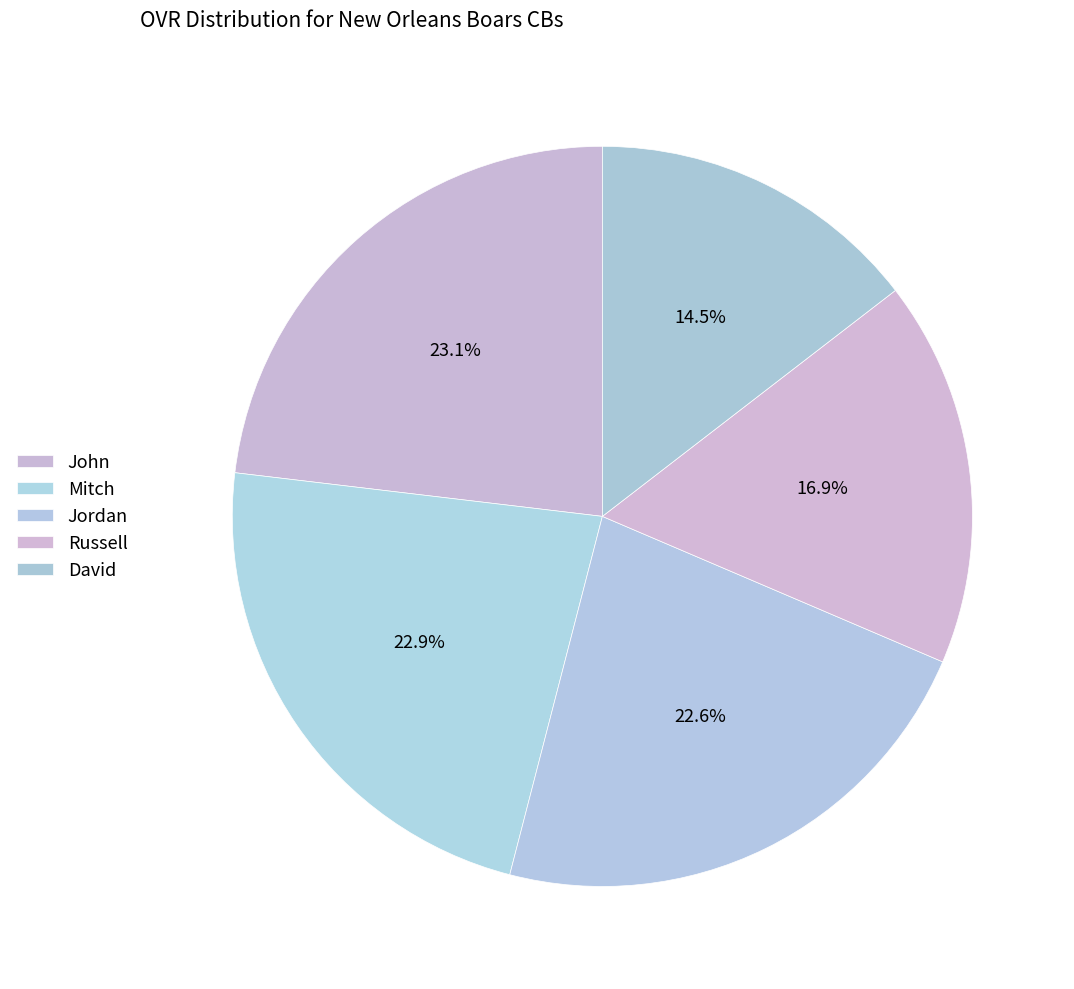

Combined, do Jordan and John account for over 50%?

No